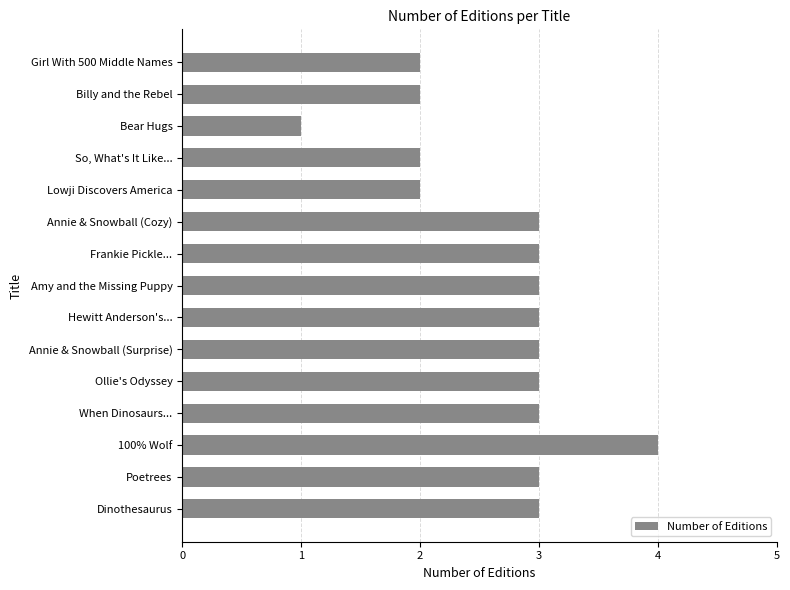

Reading top to bottom, list all the values displayed in this chart.

Girl With 500 Middle Names=2	Billy and the Rebel=2	Bear Hugs=1	So, What's It Like...=2	Lowji Discovers America=2	Annie & Snowball (Cozy)=3	Frankie Pickle...=3	Amy and the Missing Puppy=3	Hewitt Anderson's...=3	Annie & Snowball (Surprise)=3	Ollie's Odyssey=3	When Dinosaurs...=3	100% Wolf=4	Poetrees=3	Dinothesaurus=3